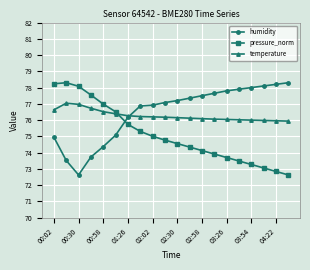

Which series ends up on top after the final intersection of pressure_norm and temperature?

temperature